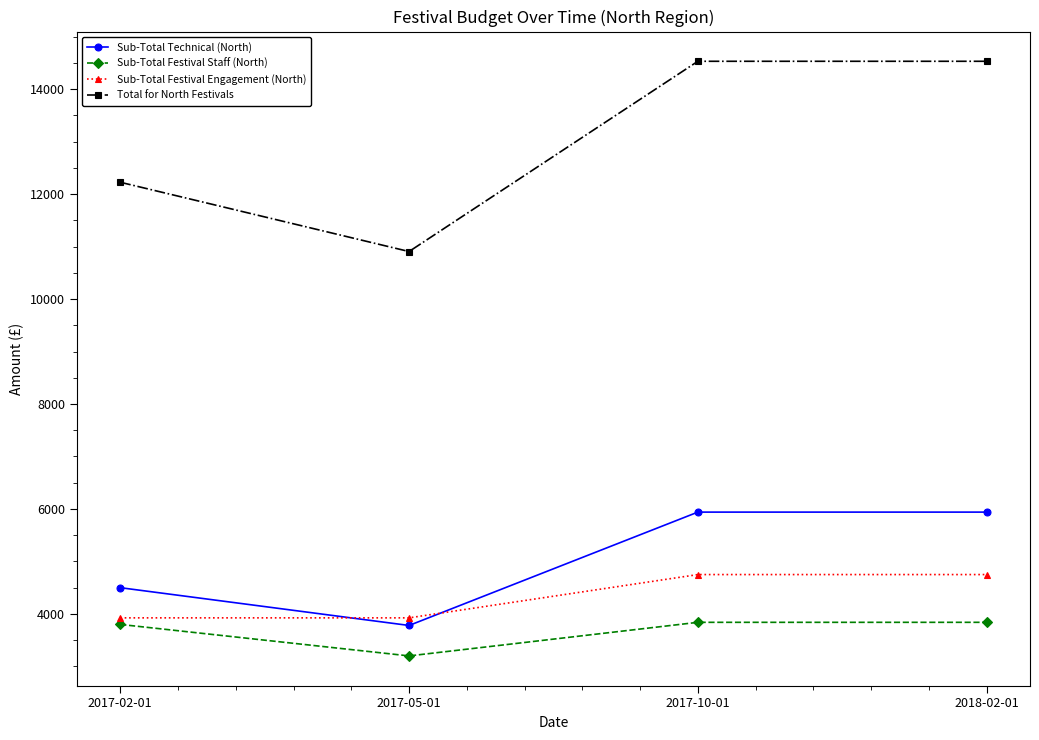

What is the sum of all Sub-Total Technical (North) values?

20160